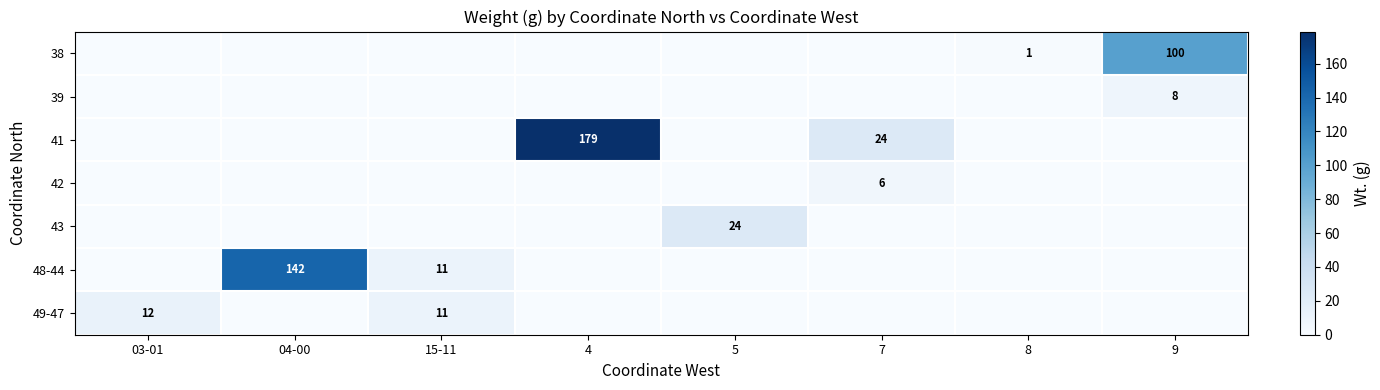

What is the difference between the maximum and minimum values in the row_6 series?

12